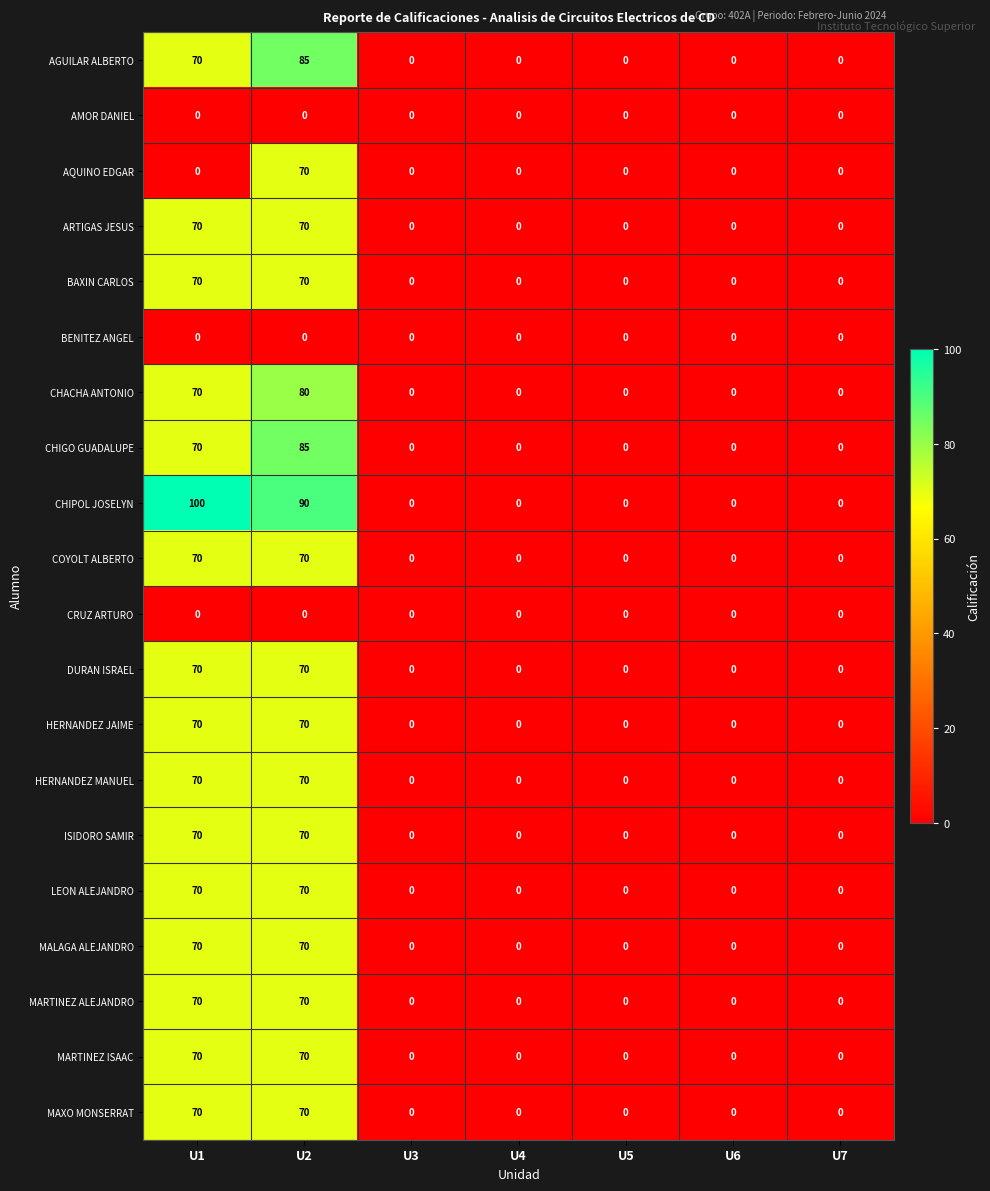

True or false: ARTIGAS JESUS has a value of 0 at U6.

True